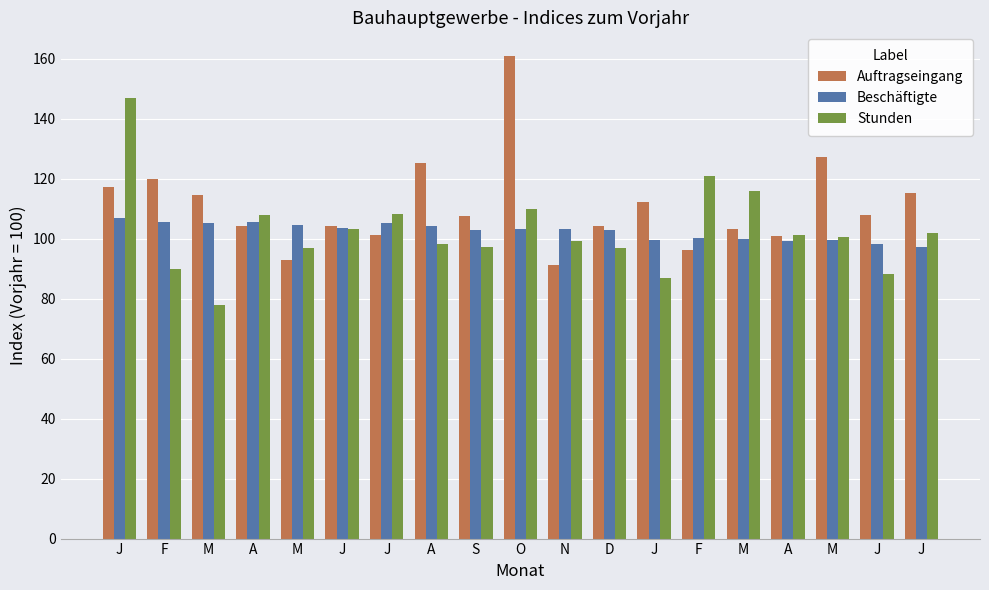

How many bars are there in total?

57